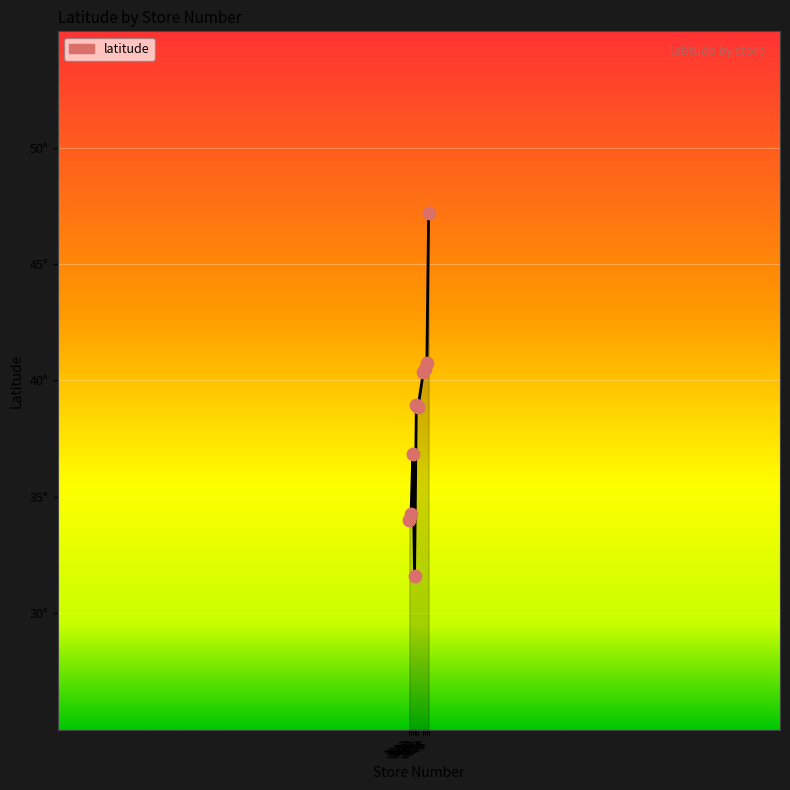

Between 3625 and 3617, which is larger?

3625